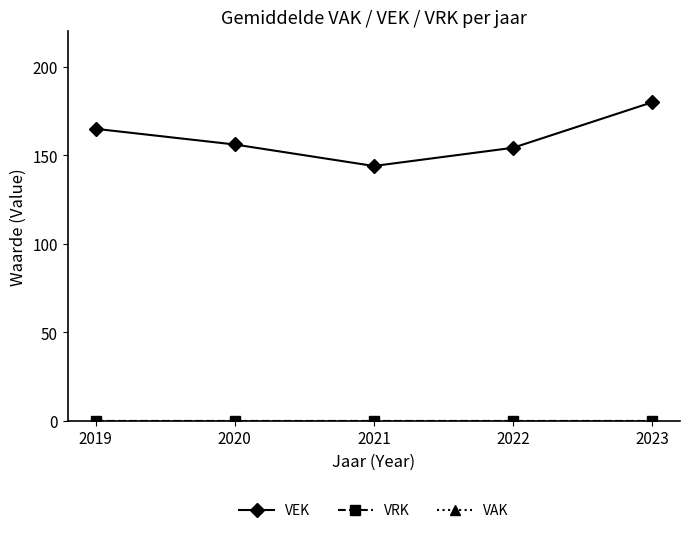

Rank the categories by VAK value from lowest to highest.

2019, 2020, 2021, 2022, 2023